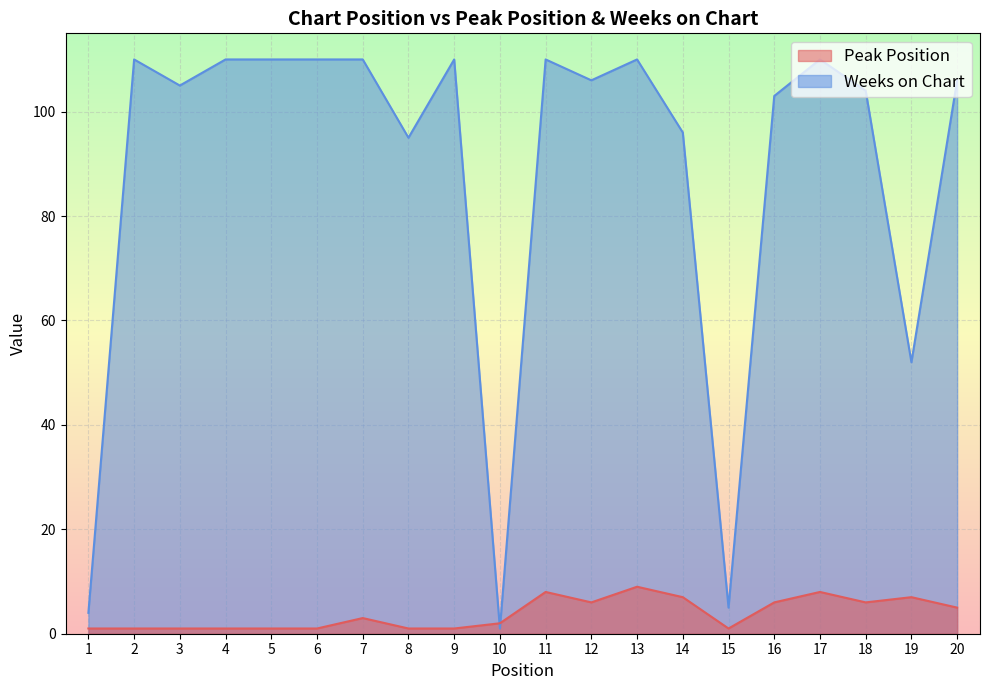

At which label is Peak Position closest to 5?

20